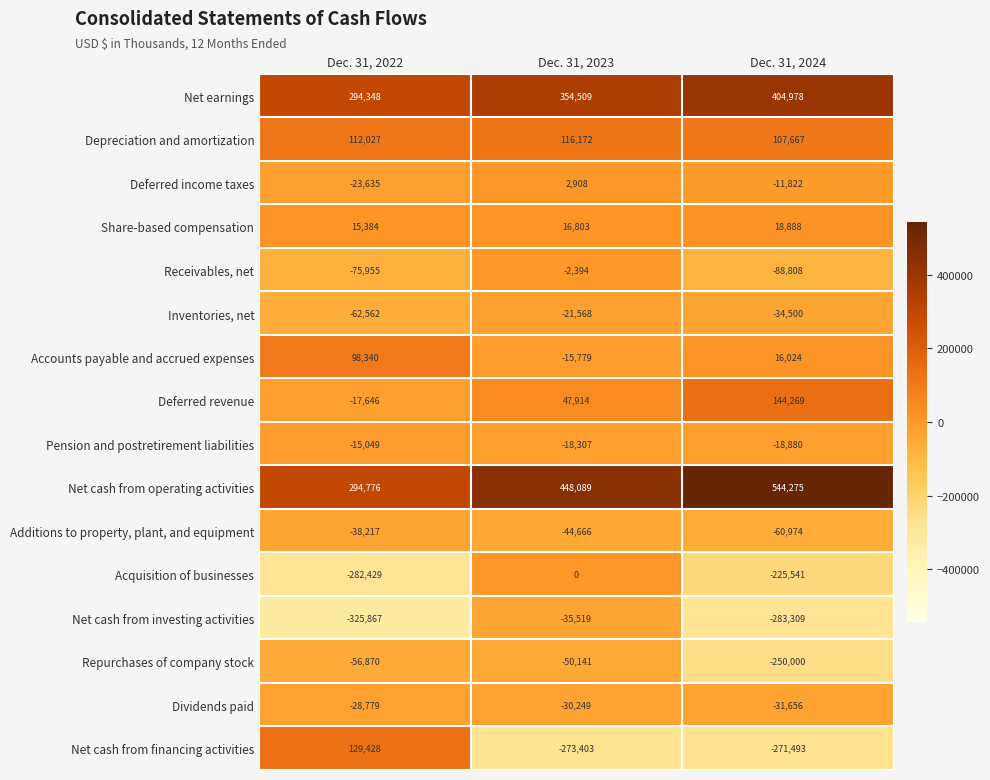

What is the greatest value displayed?

544275